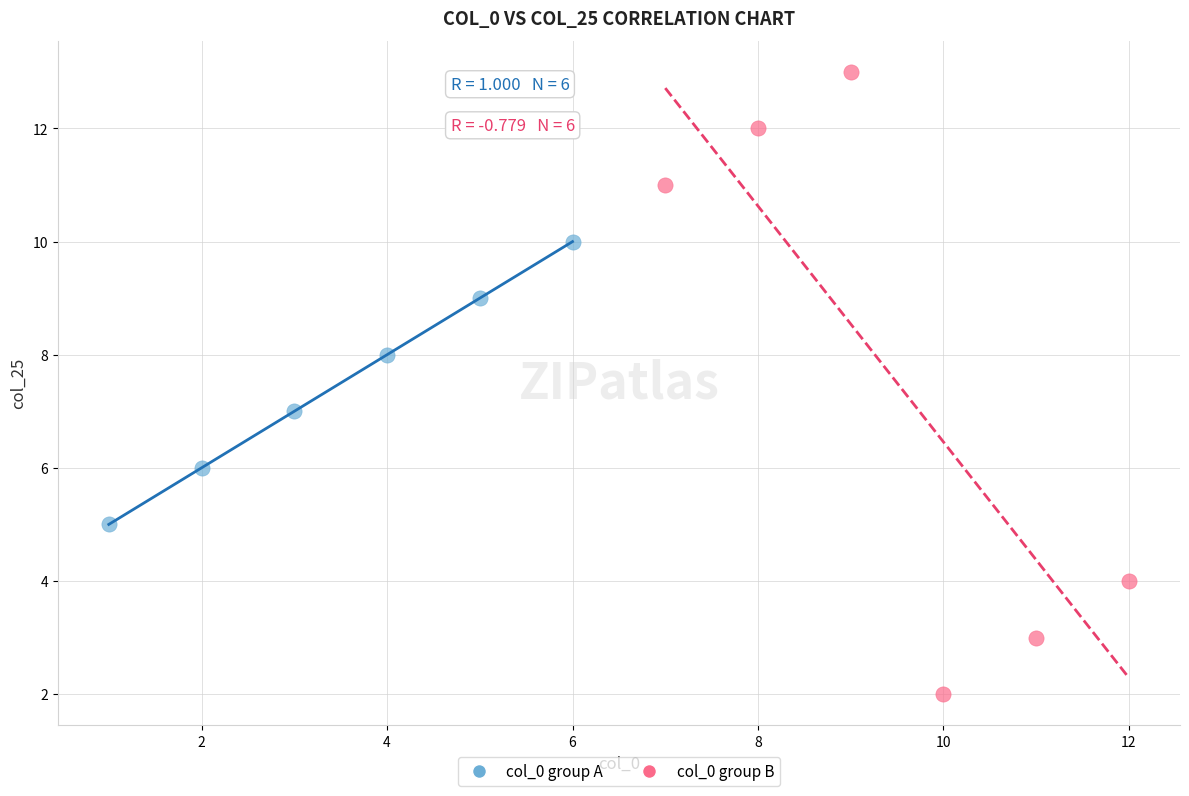

Which series contains the lowest Y value?

col_0 group B